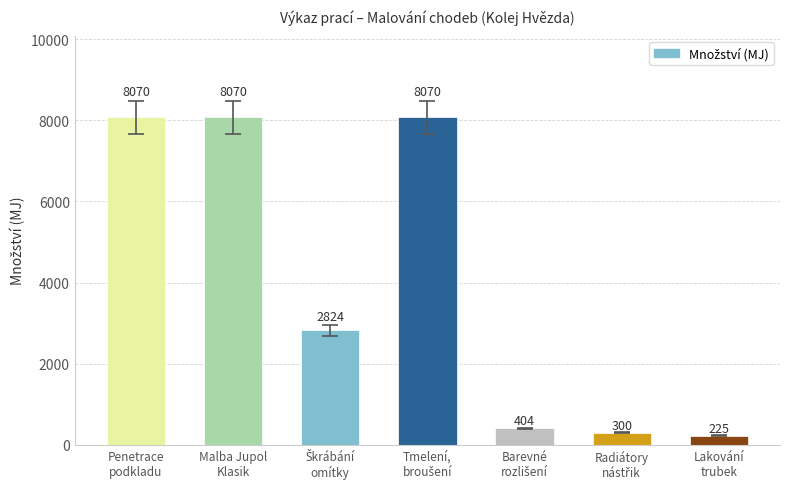

What is the minimum value shown in the chart?

225